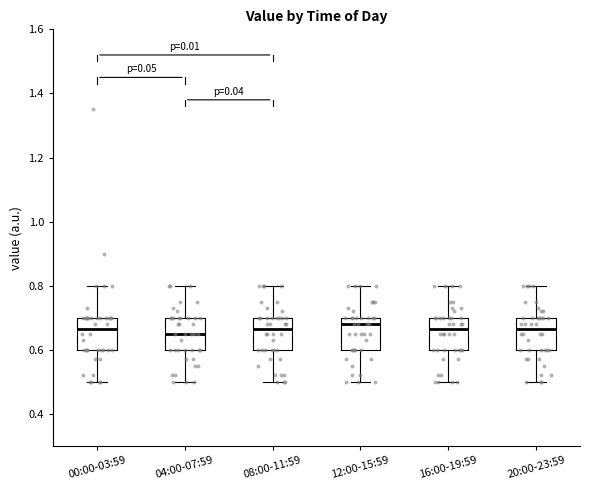

Where is the upper edge of the box for 20:00-23:59 on the y-axis? The values are not printed on the chart, so give them approximately, as read against the axis.

0.70